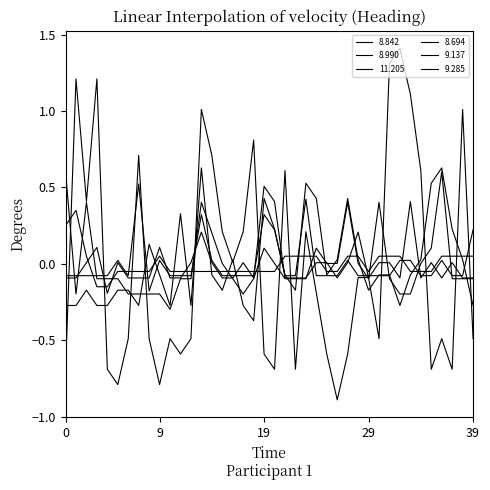

How many lines are shown in the chart?

6